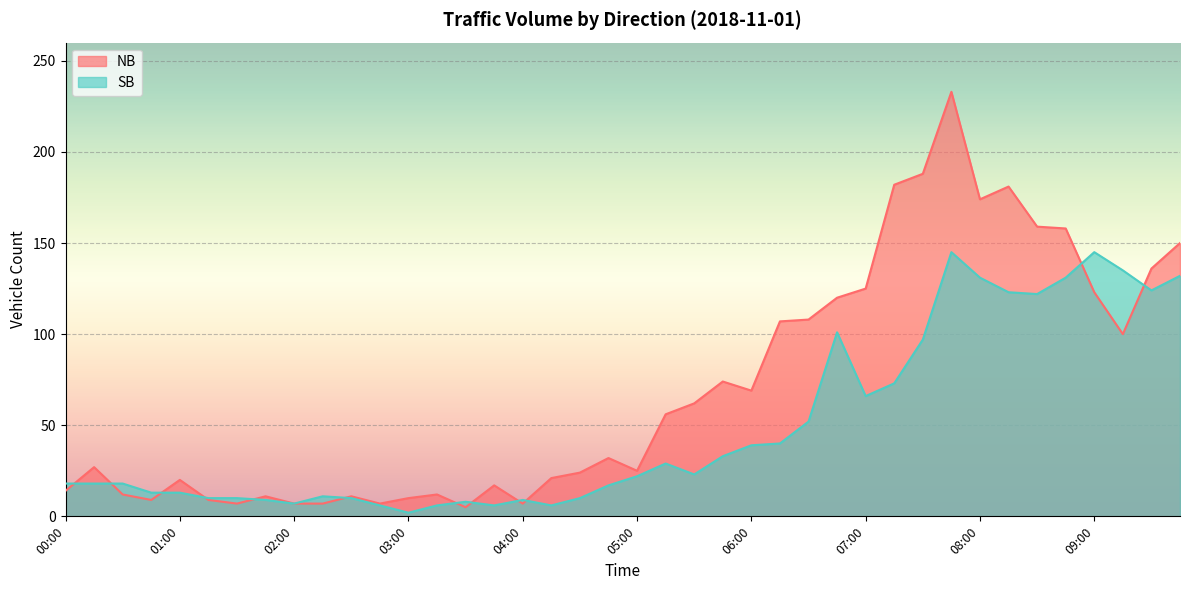

Rank the series by their average value, from lowest to highest.

SB, NB